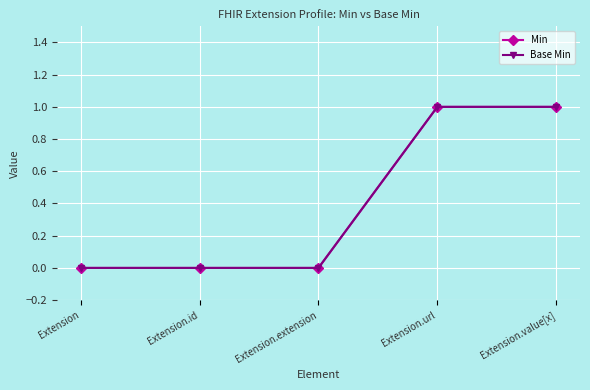

Does the chart display data point markers on the line(s)?

Yes